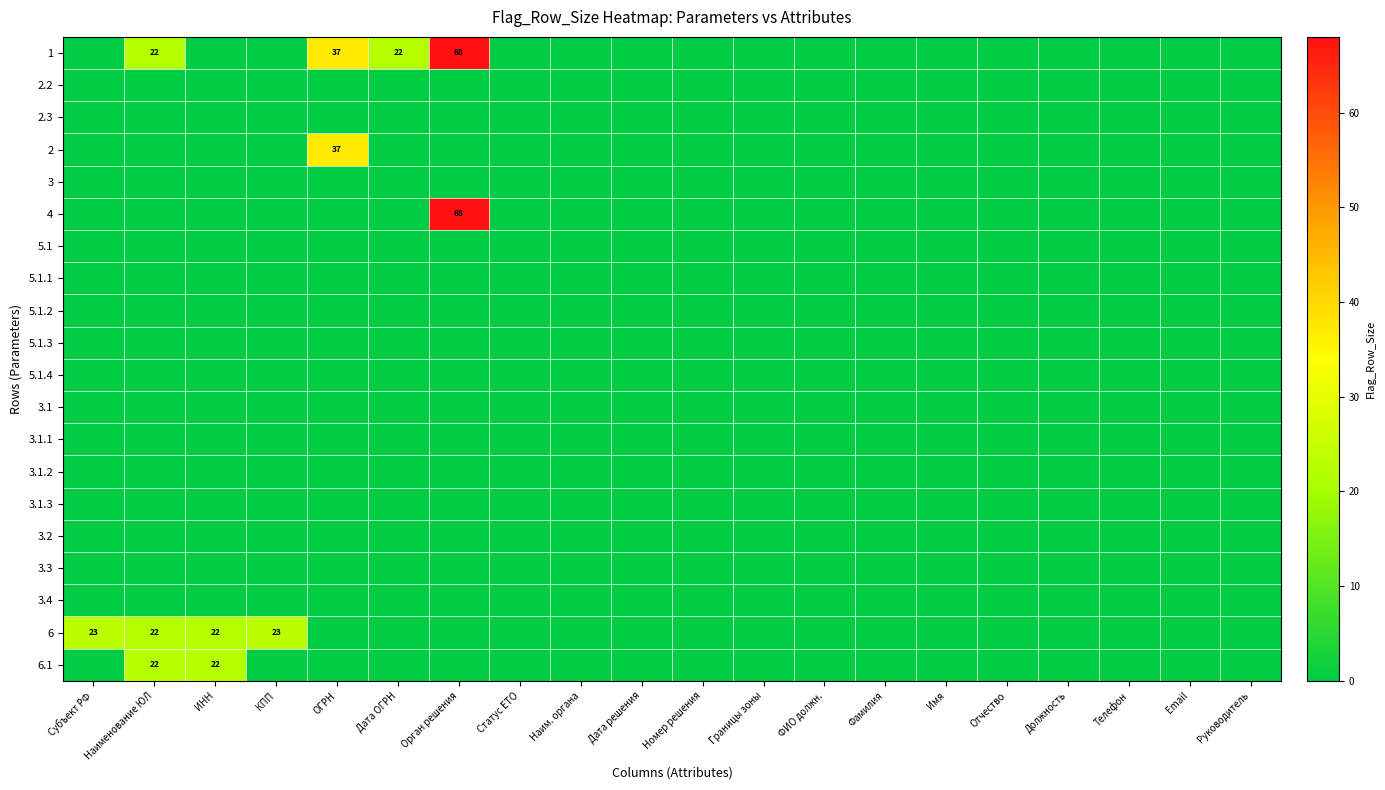

At how many categories does at least one series exceed 6?

7